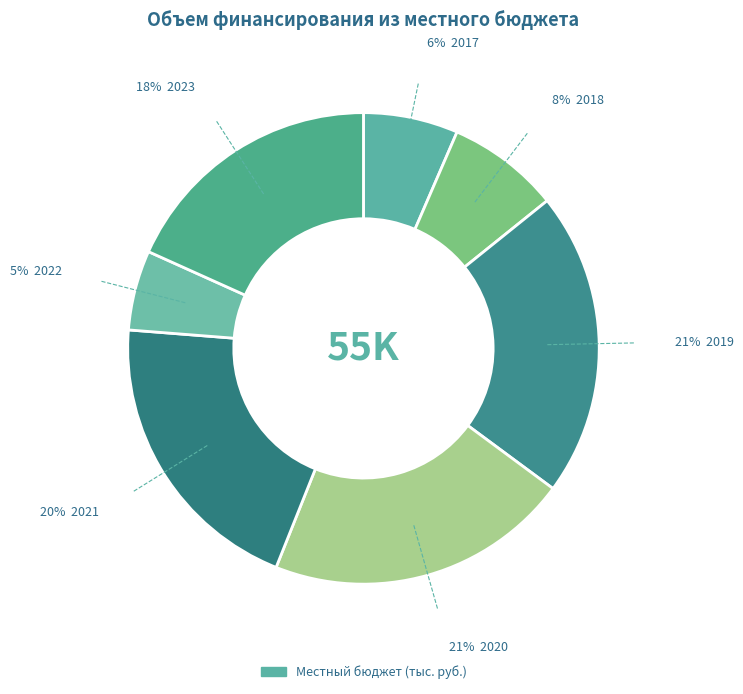

What is the largest slice in the pie chart?

2019